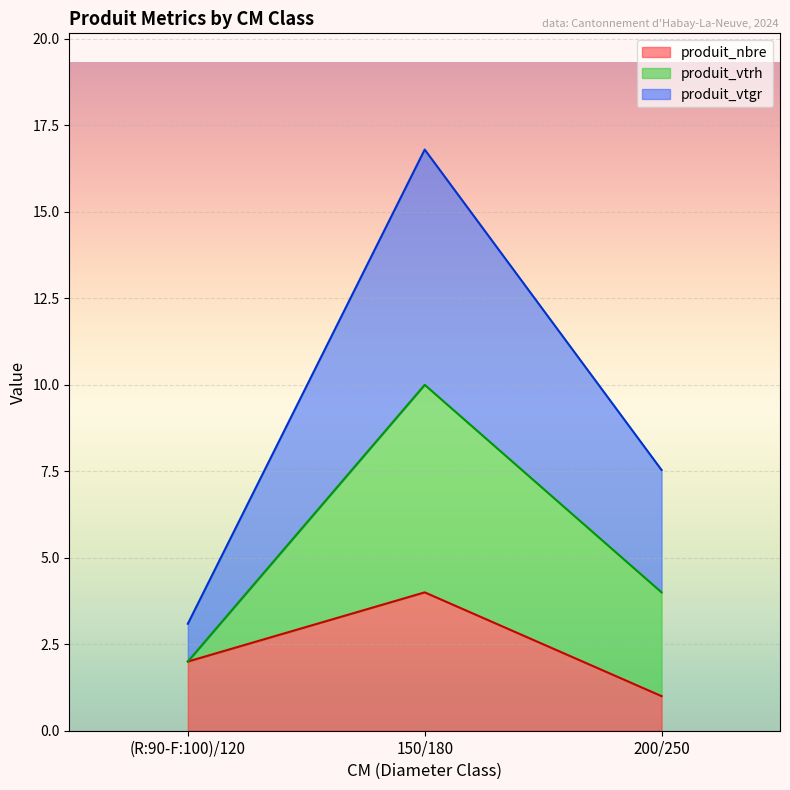

What is the total value across all series at 200/250?

7.5